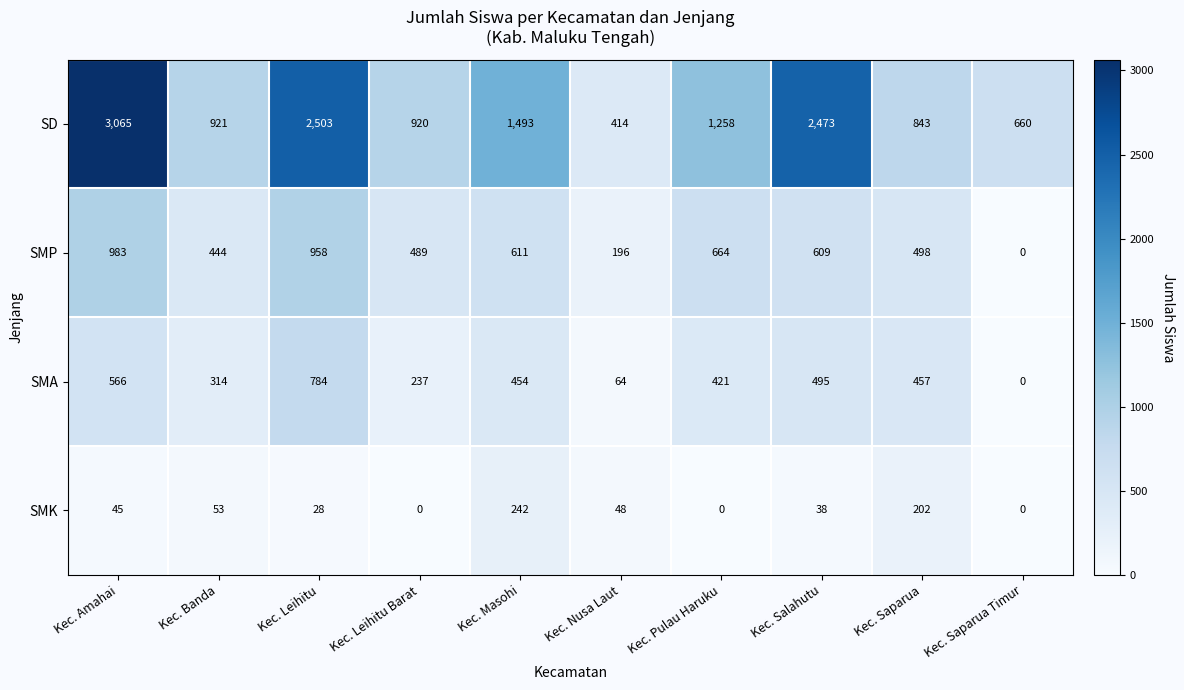

How many values in SMK are above zero?

7